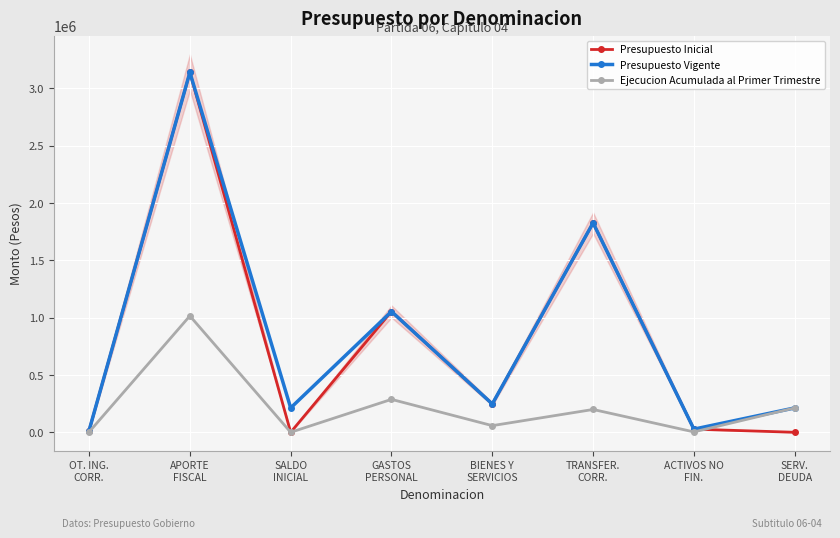

What is the maximum value shown in the chart?

3138832